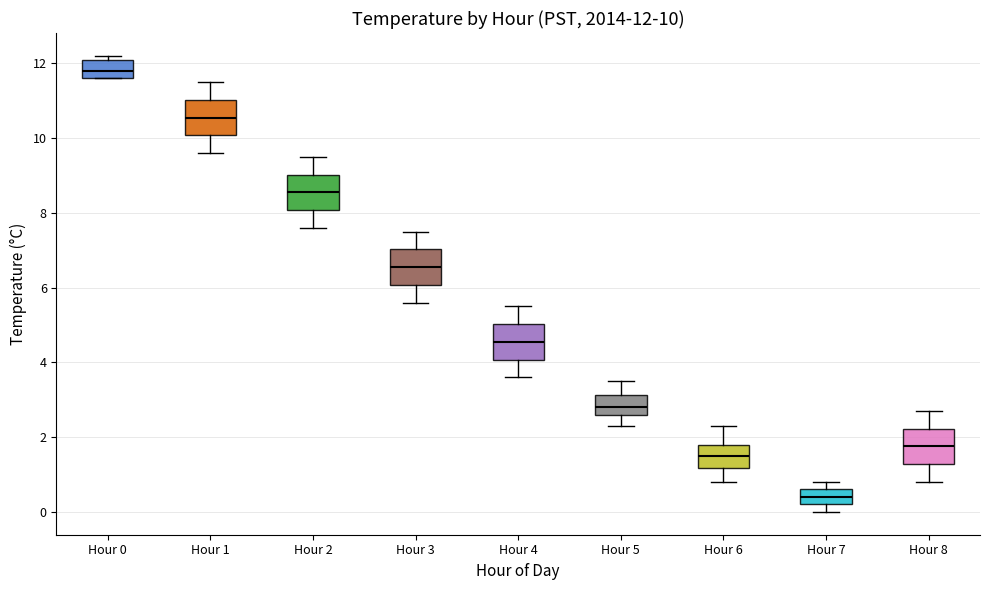

Which box has the highest median line?

Hour 0